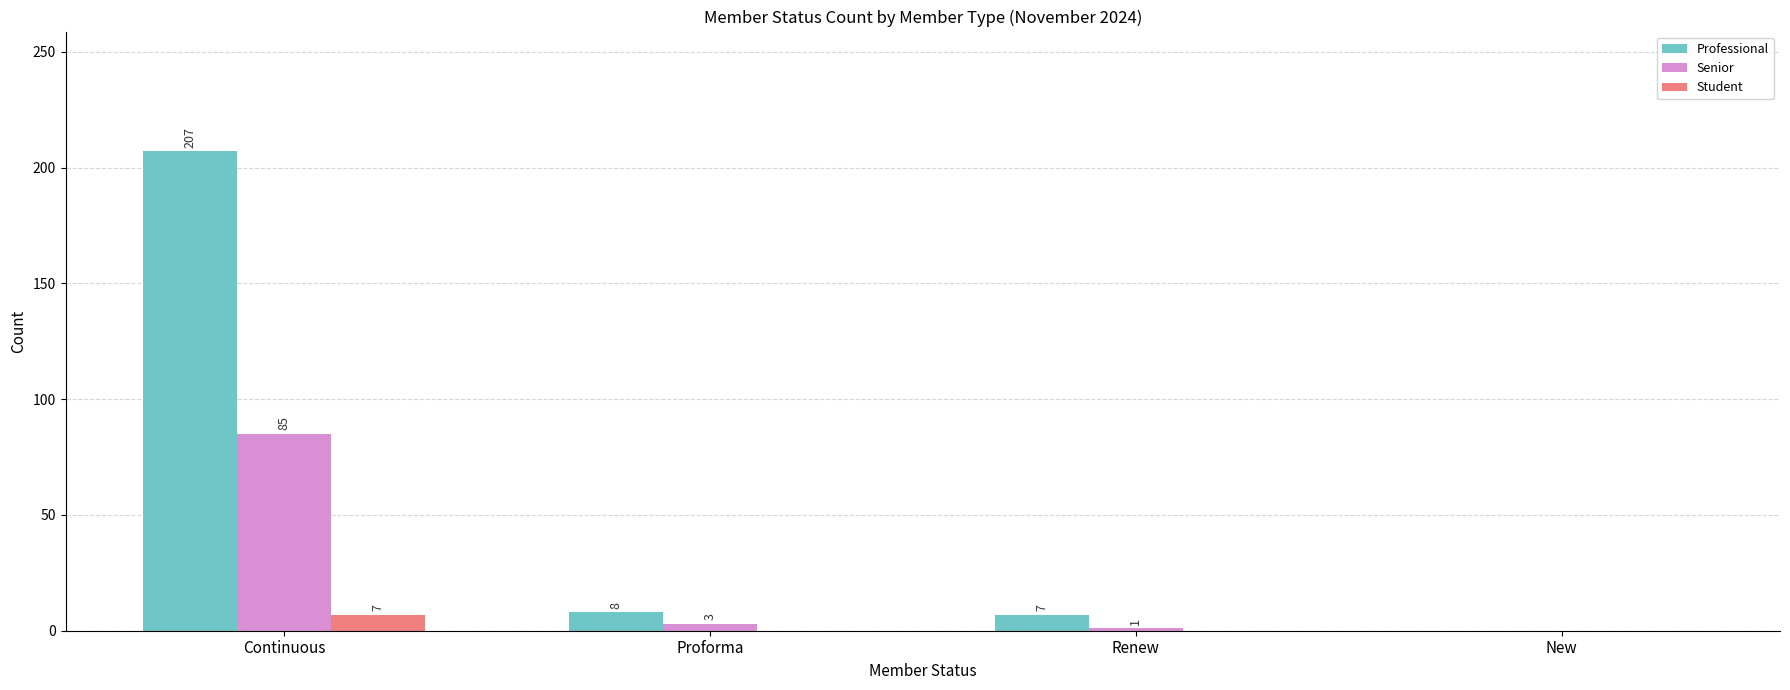

True or false: Student has a value of 7 at Continuous.

True